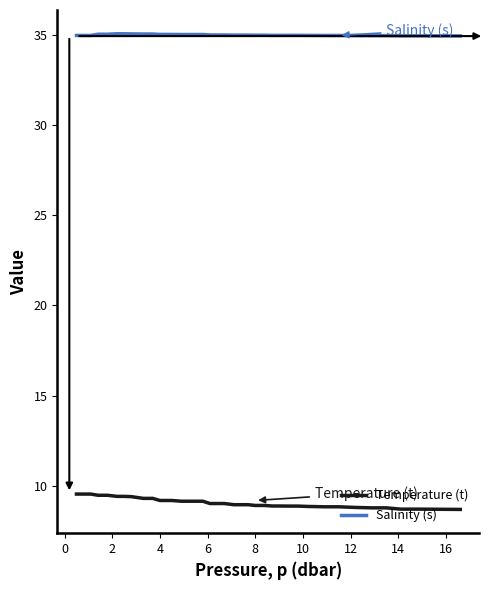

Which series has the largest total across all categories?

Salinity (s)